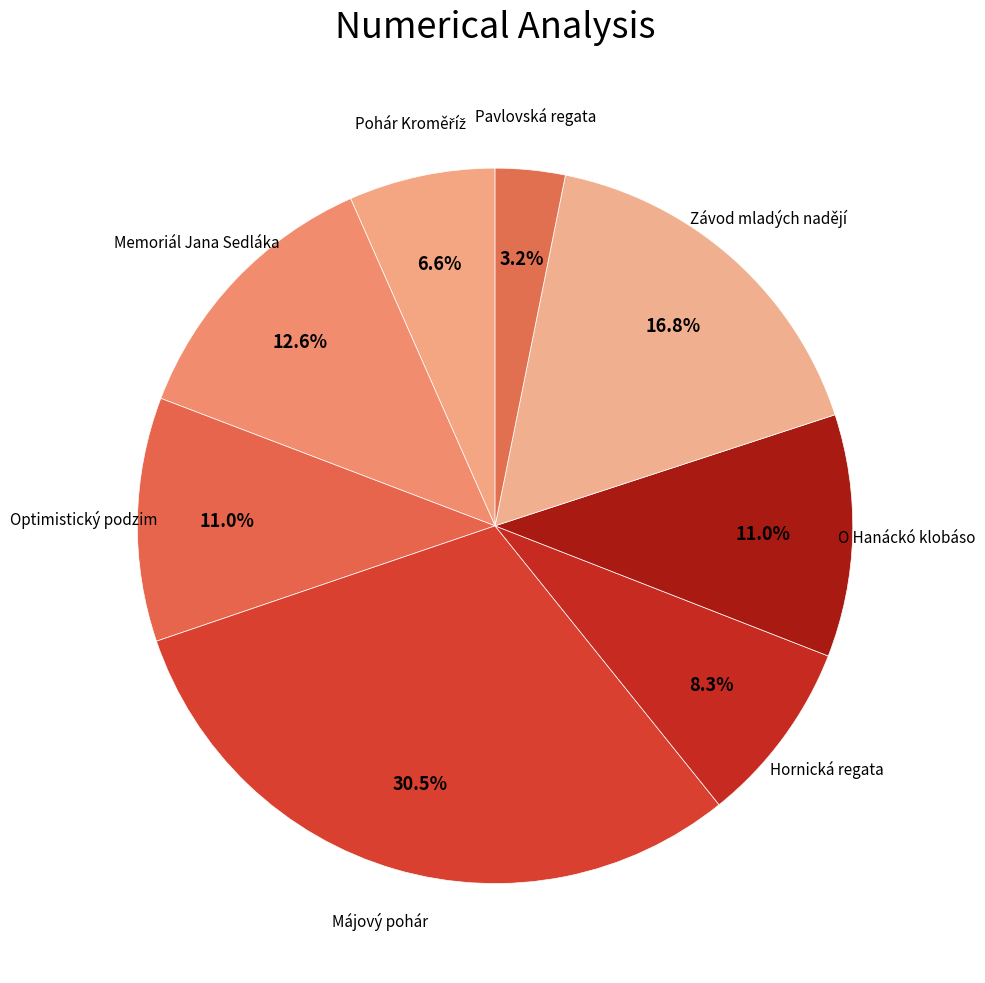

What is the largest slice in the pie chart?

Májový pohár